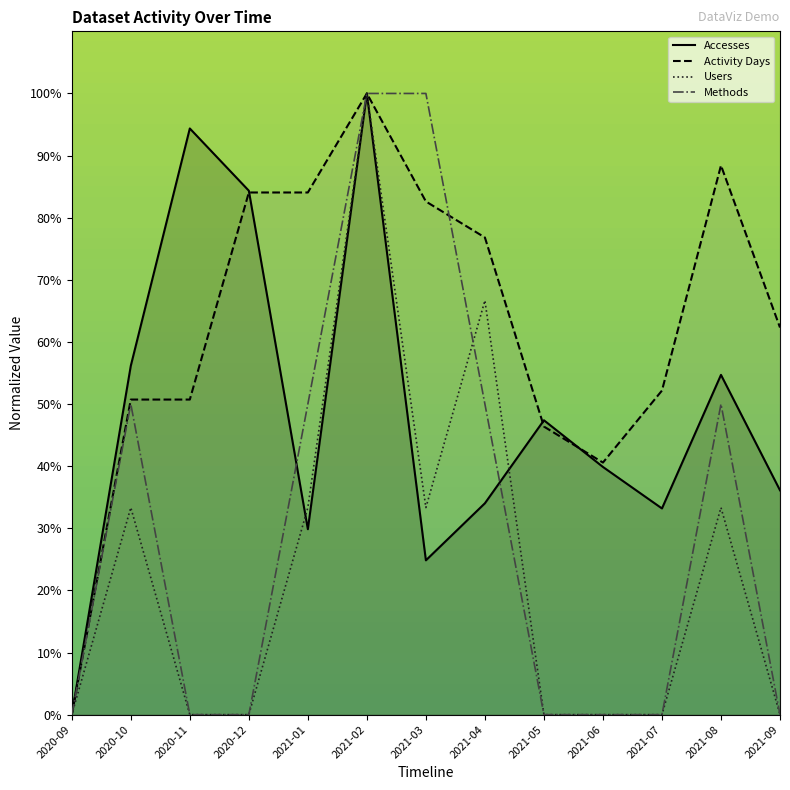

List the series in order of their overall mean, highest first.

Activity Days, Accesses, Methods, Users